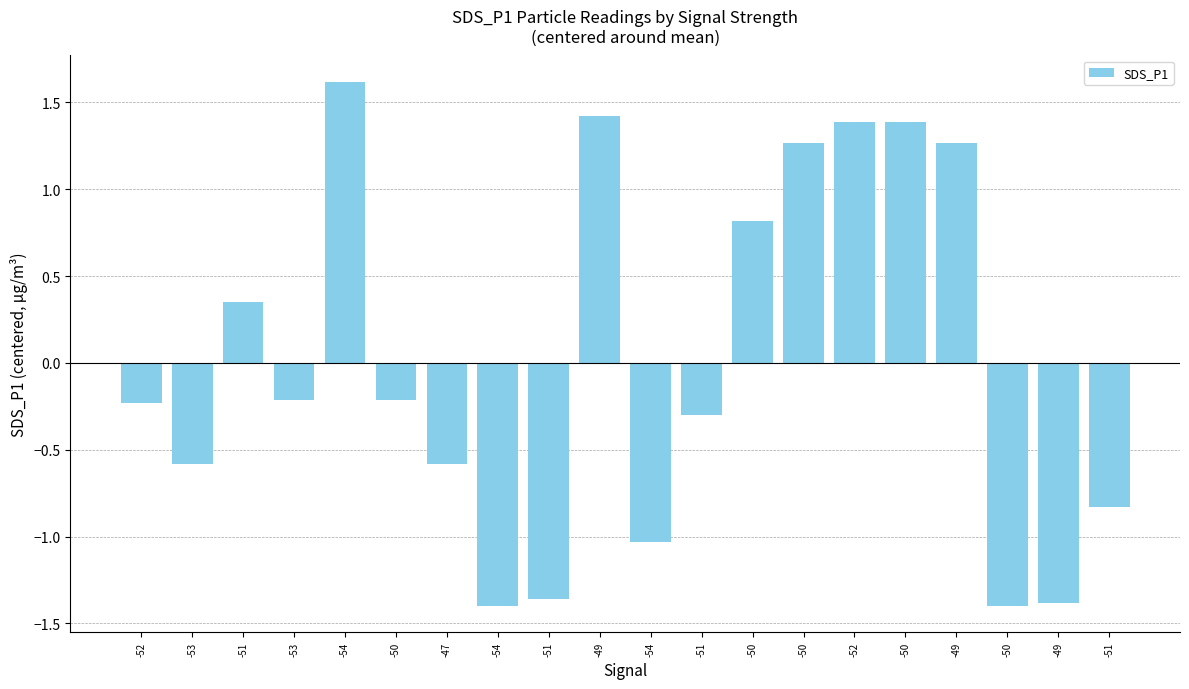

How many bars are there in total?

20